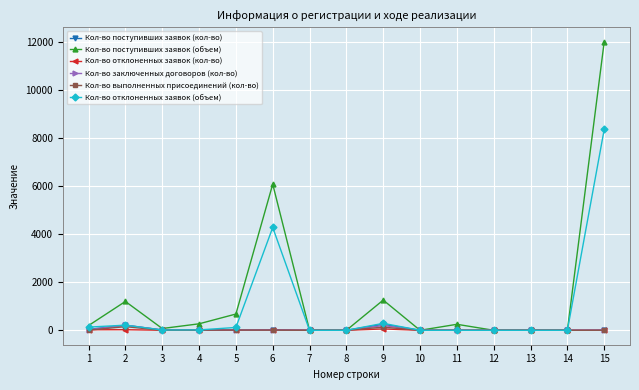

What is the highest value of the Кол-во отклоненных заявок (объем) series?

8375.6